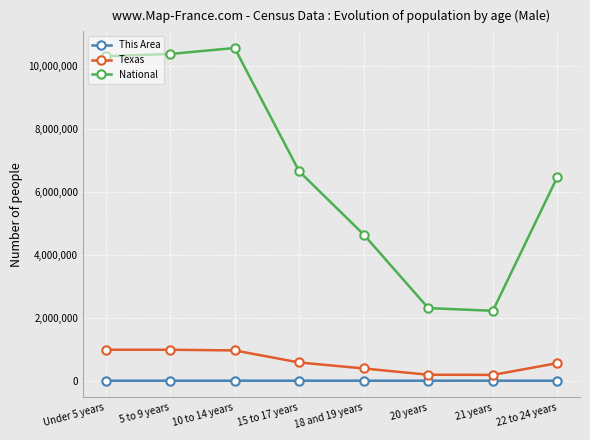

What is the approximate value of Texas at Under 5 years?

984149